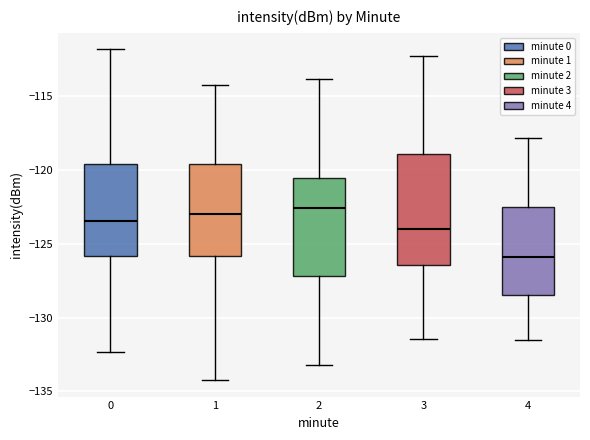

Reading left to right, transcribe this box plot: for each box, give where its median line is, the range the box spans, and where its two whiskers end, as read against the y-axis. The values are not printed on the chart, so give them approximately, as read against the axis.

0: median -123.5, box -126.0 to -119.5, whiskers -132.5 to -112.0
1: median -123.0, box -126.0 to -119.5, whiskers -134.0 to -114.0
2: median -122.5, box -127.0 to -120.5, whiskers -133.0 to -114.0
3: median -124.0, box -126.5 to -119.0, whiskers -131.5 to -112.0
4: median -126.0, box -128.5 to -122.5, whiskers -131.5 to -118.0